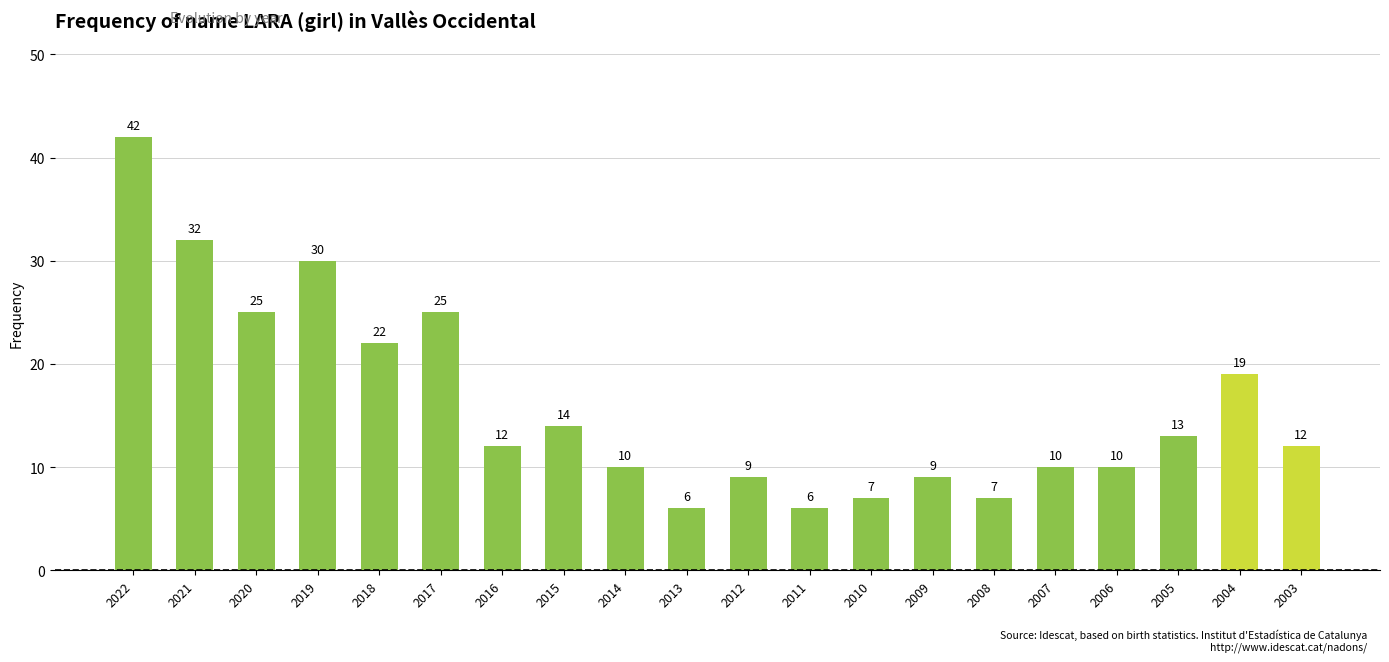

What is the smallest value displayed?

6